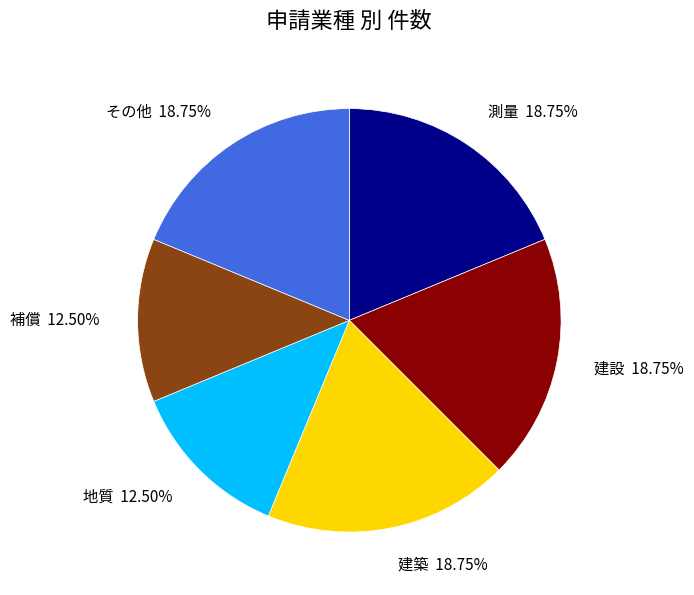

Count the number of slices in the pie.

6